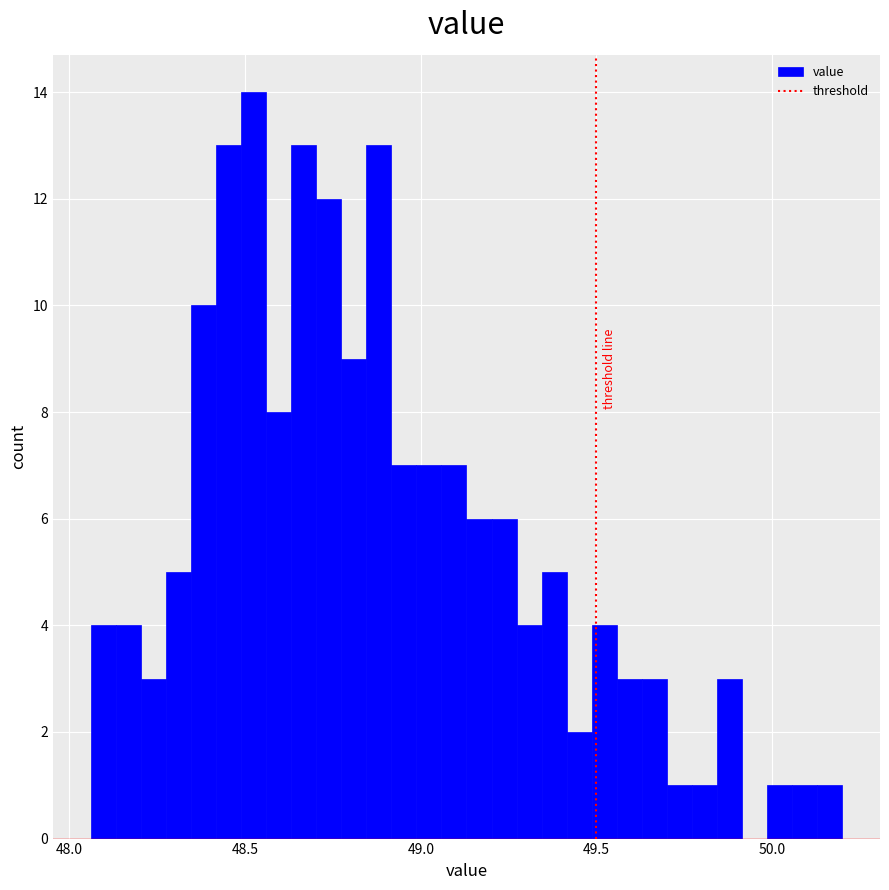

Around what value on the x-axis is the tallest bar? Give the approximate position of its centre, as read against the axis.

48.50